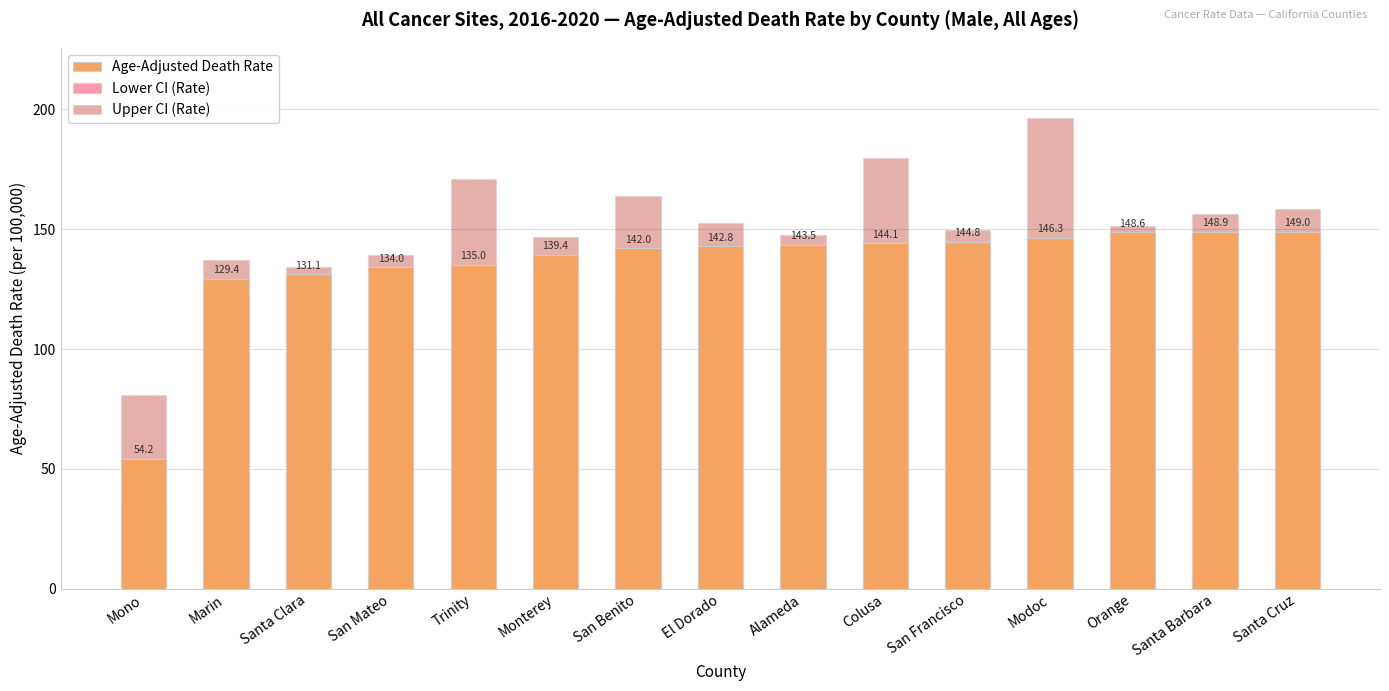

What is the average value of the Upper CI (Rate) series?

151.0